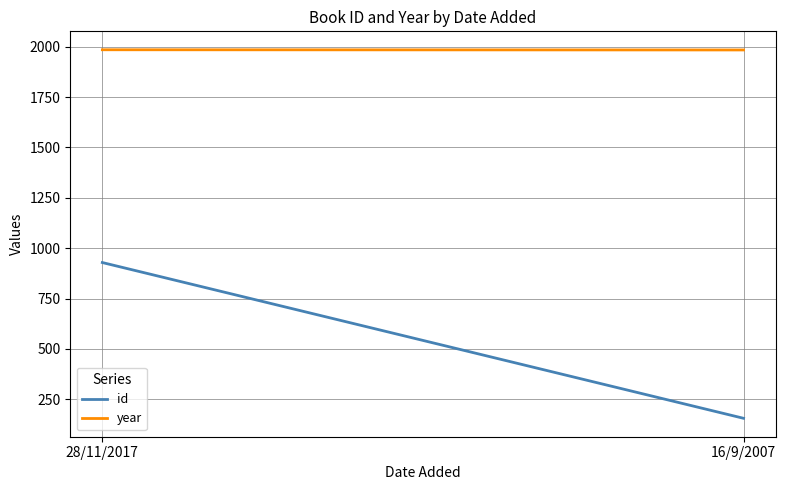

What is the label of the 2nd point from the left?

16/9/2007